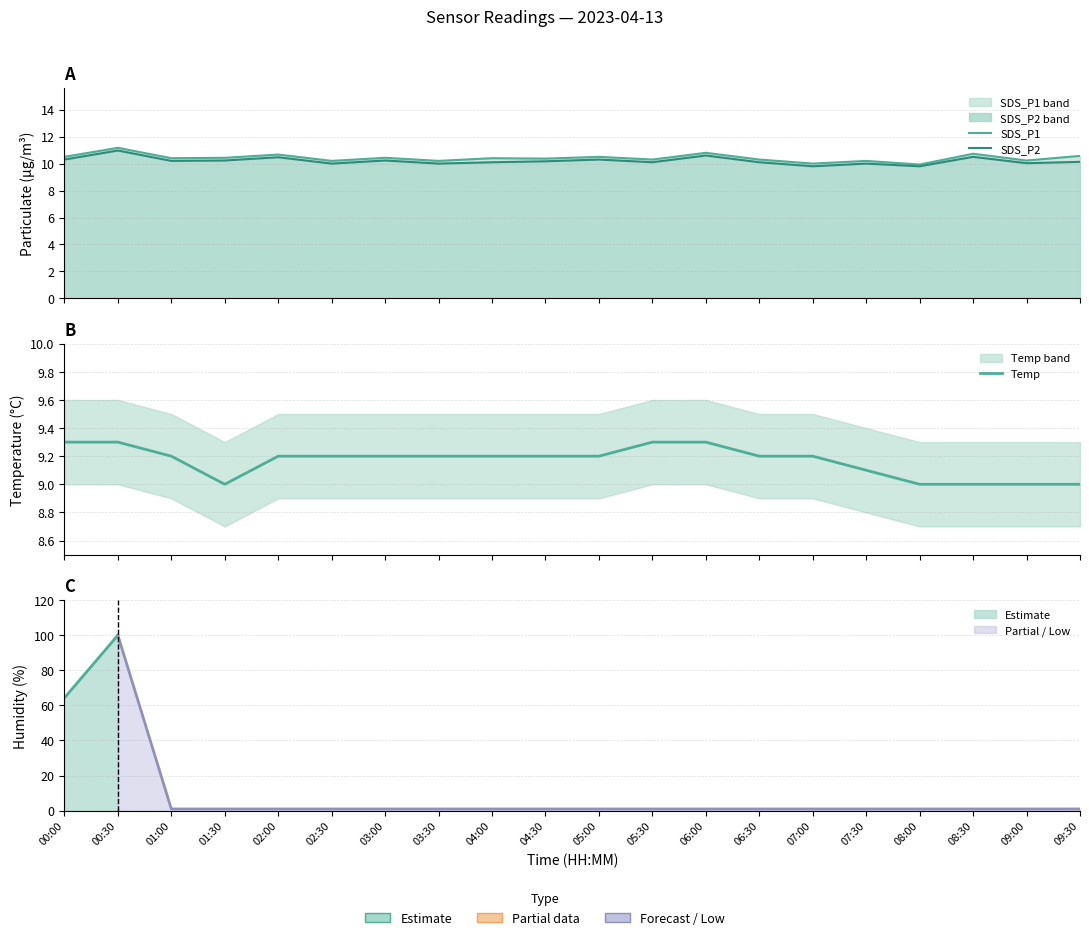

What is the difference between the highest and lowest values at 01:00?

1.2